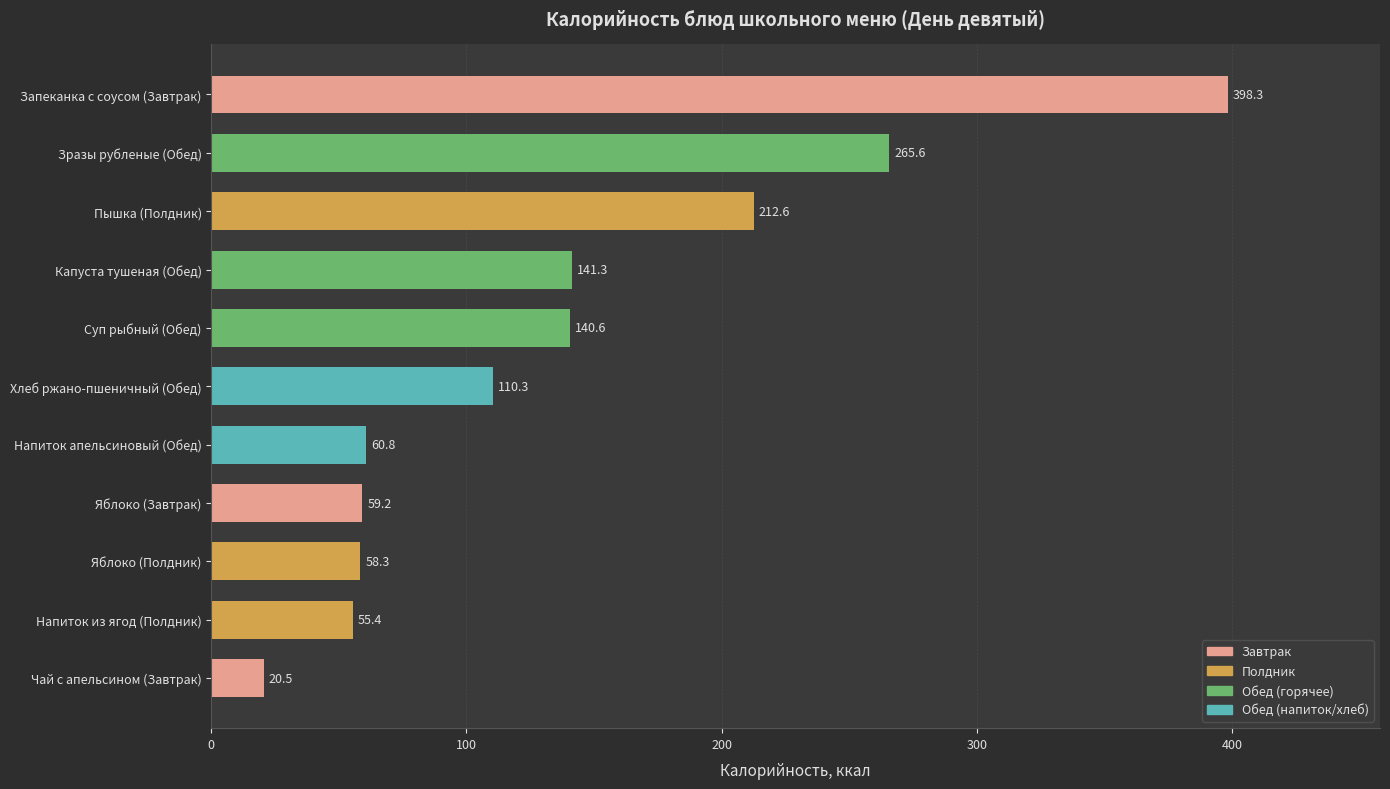

What is the sum of all values?

1522.9